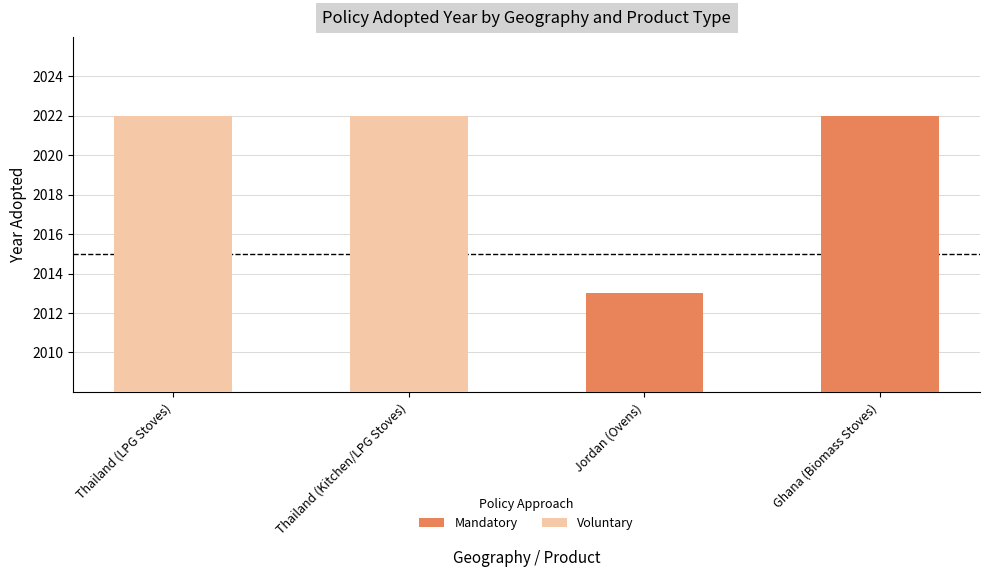

Which series has the largest range (max minus min)?

Mandatory